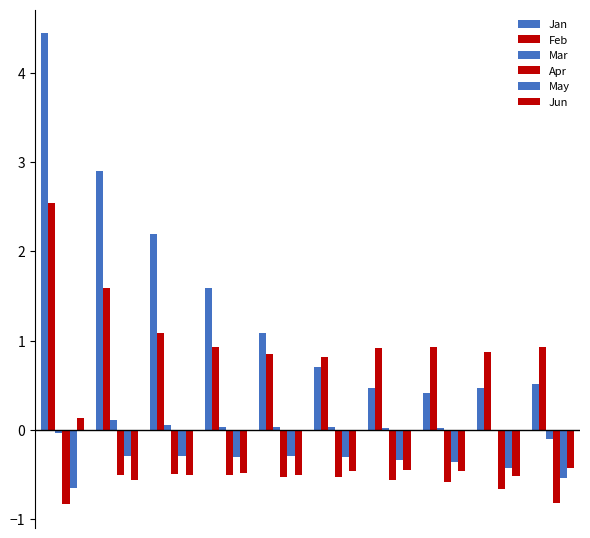

How many groups of bars are there?

10